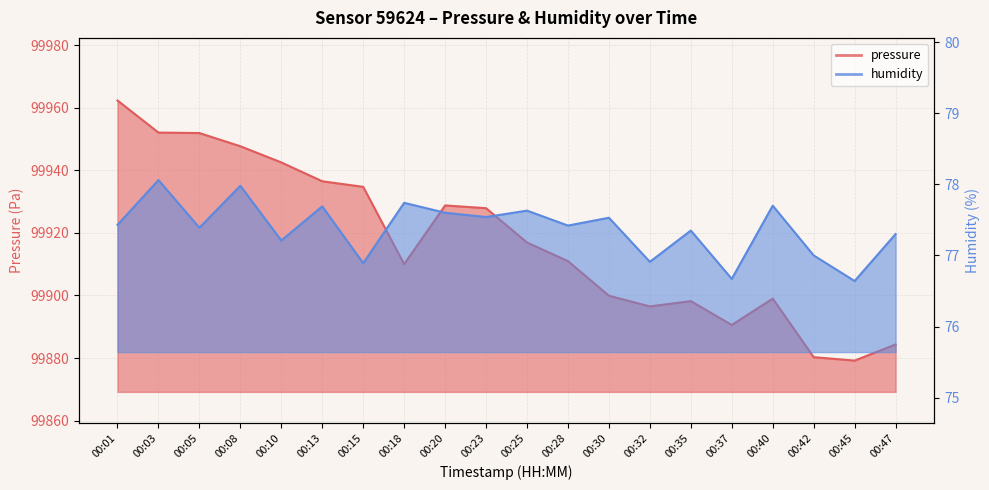

What is the difference between the maximum and second lowest values in the pressure series?

82.0